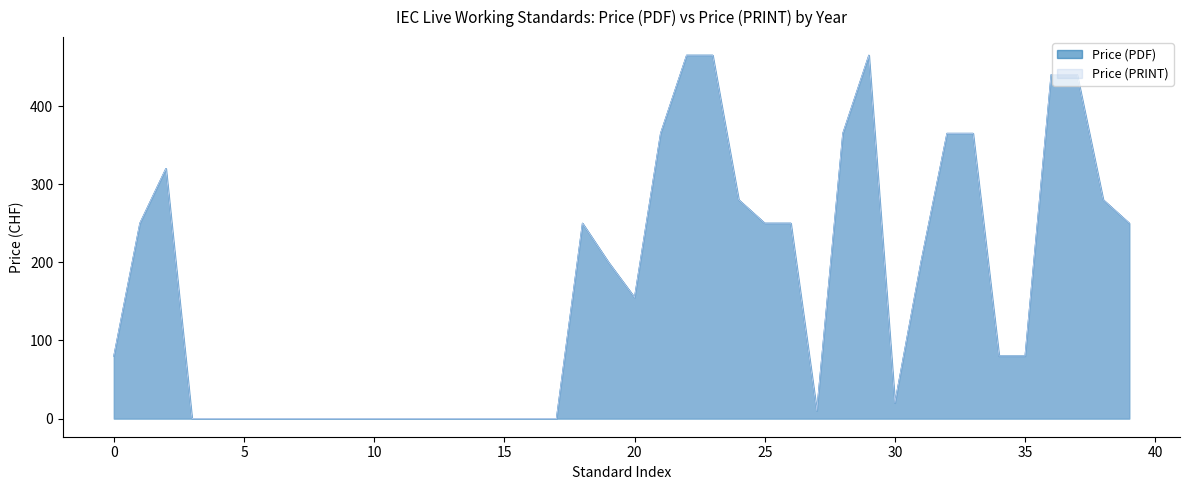

What is the maximum value for Price (PRINT)?

465